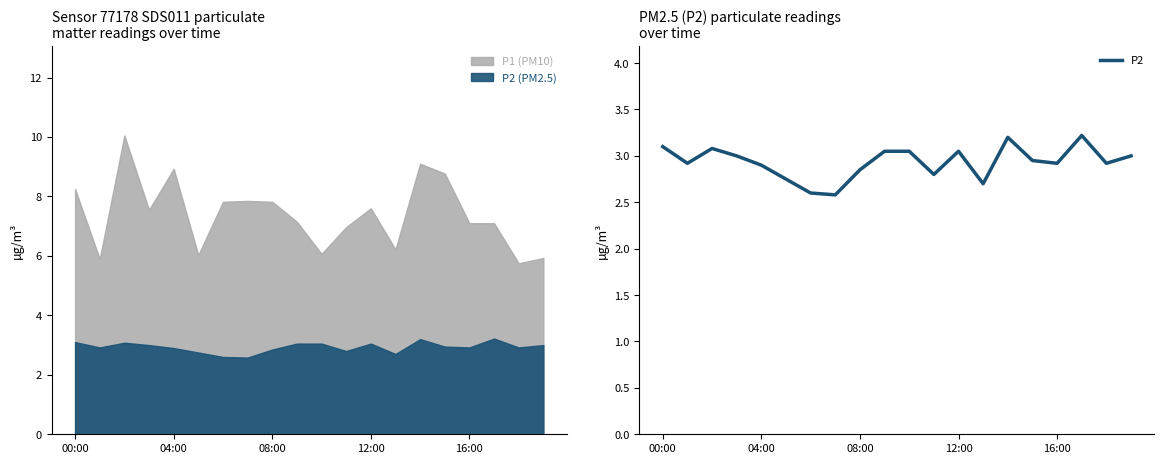

At which category does the chart reach its minimum across all series?

7